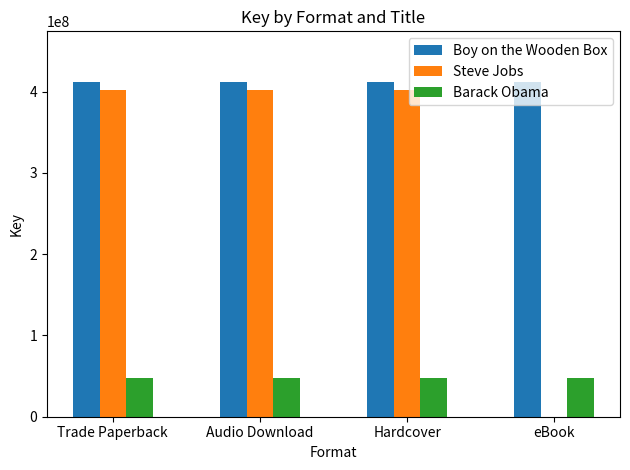

Which series changed the most between Trade Paperback and eBook?

Steve Jobs